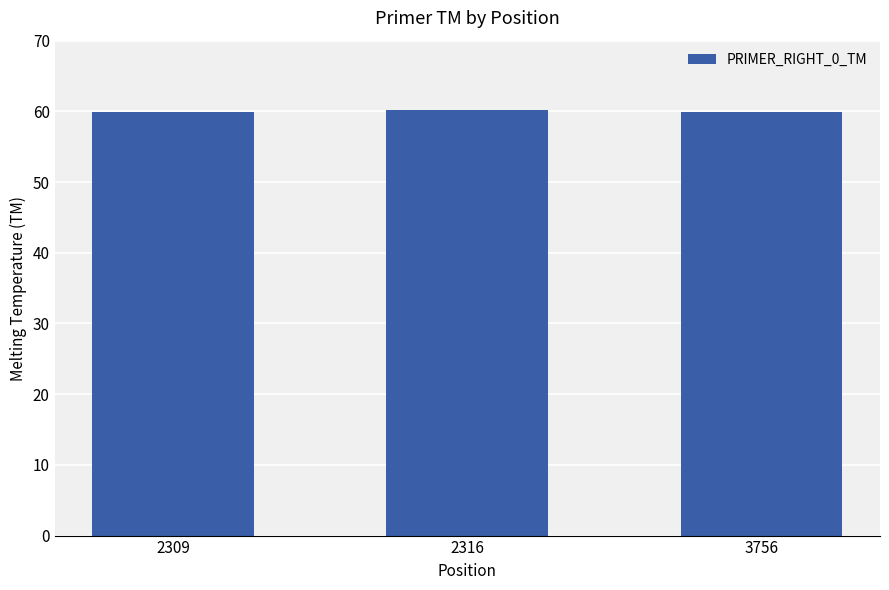

What value does the data have at 3756?

60.0